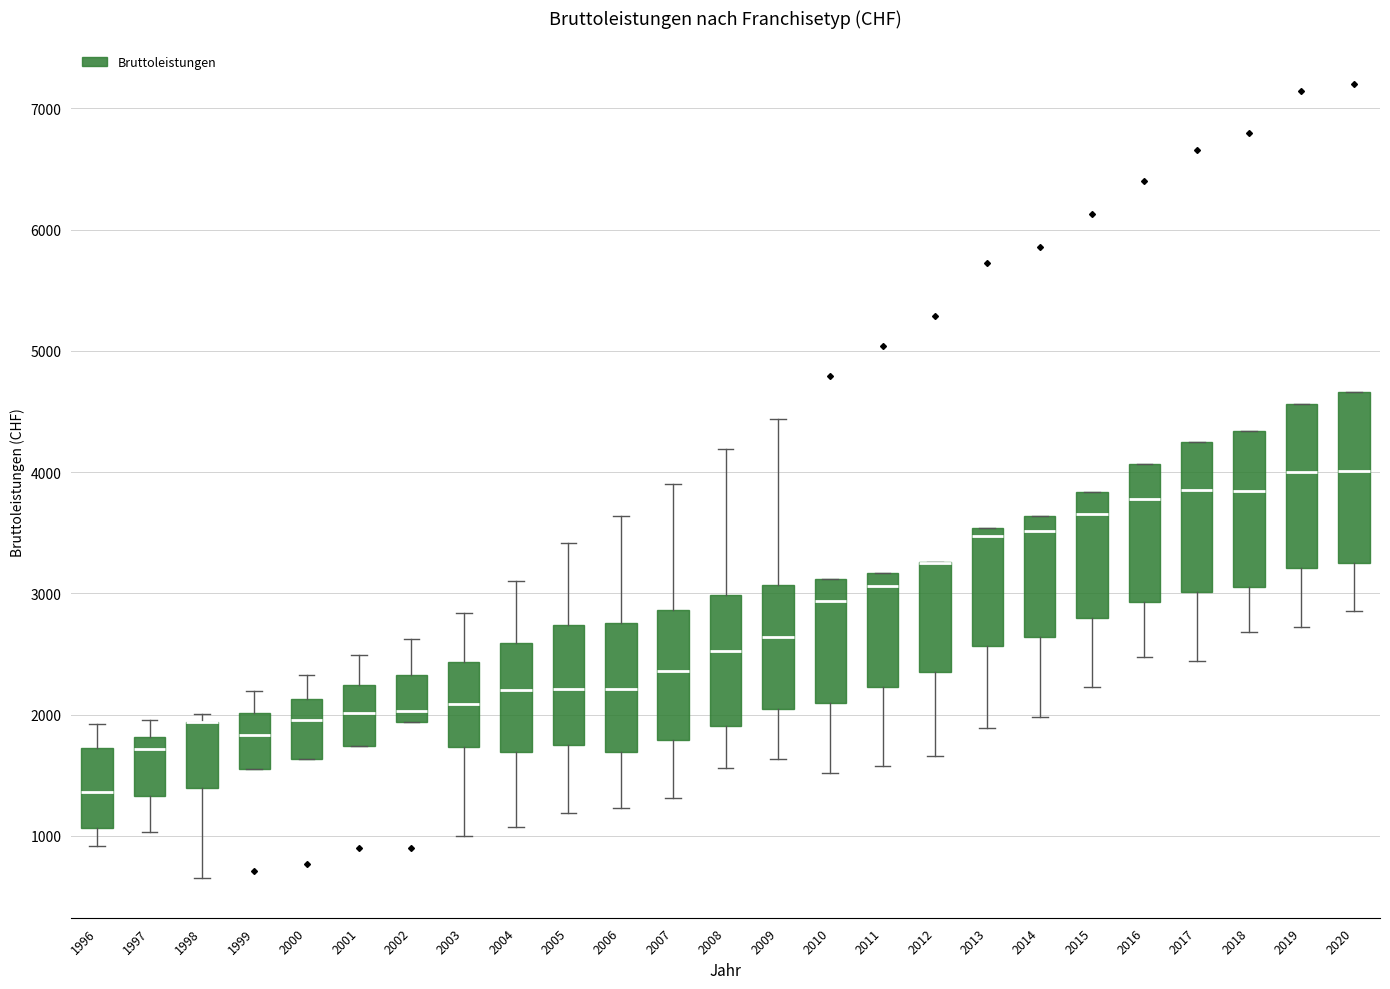

Where does the lower whisker of the box at x = 2009 end on the y-axis? The values are not printed on the chart, so give them approximately, as read against the axis.

1600